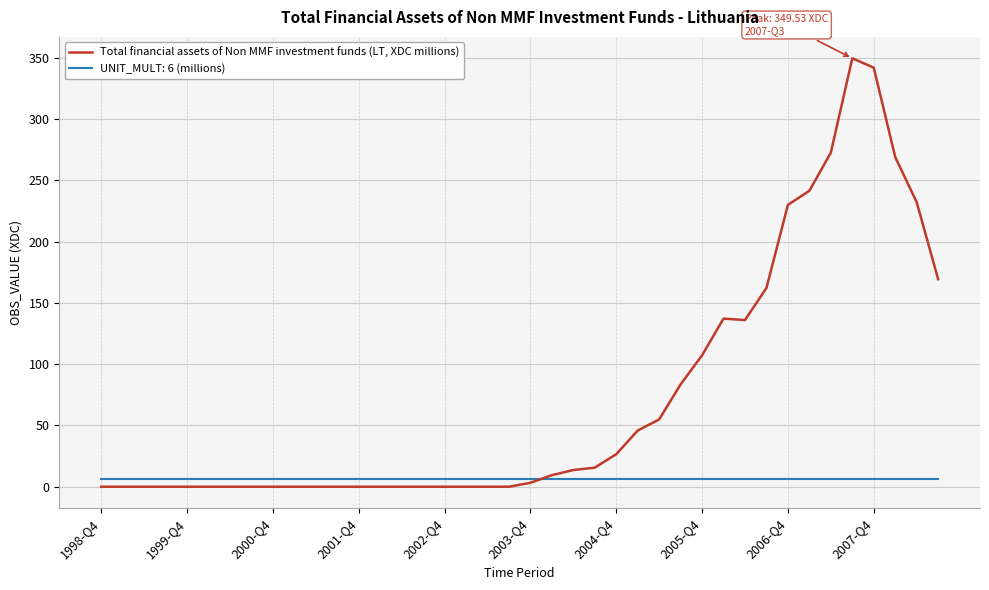

What is the maximum value for Total financial assets of Non MMF investment funds (LT, XDC millions)?

349.5